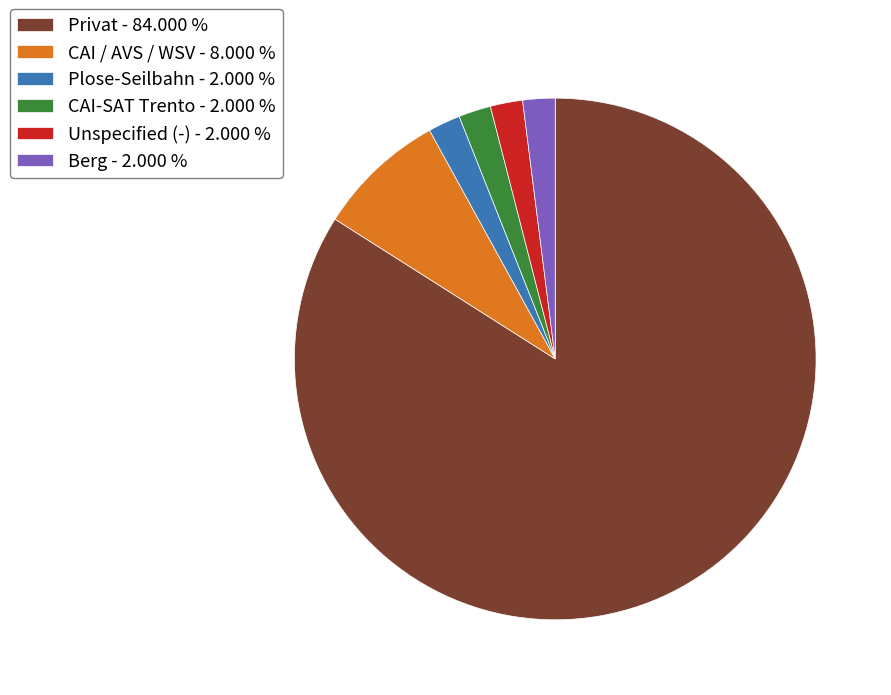

Do Berg - 2.000 % and CAI / AVS / WSV - 8.000 % together represent more than half of the pie?

No